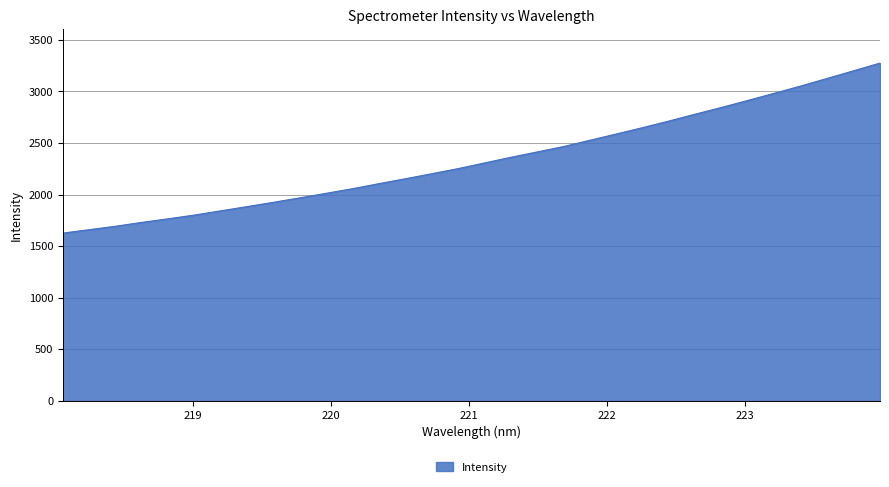

What is the minimum value shown in the chart?

1626.6